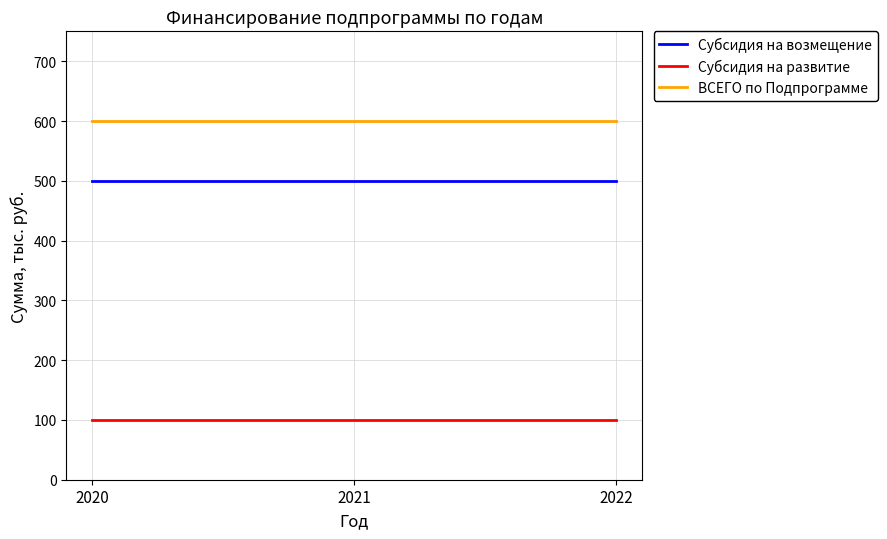

What is the spread (max minus min) of values at 2022?

500